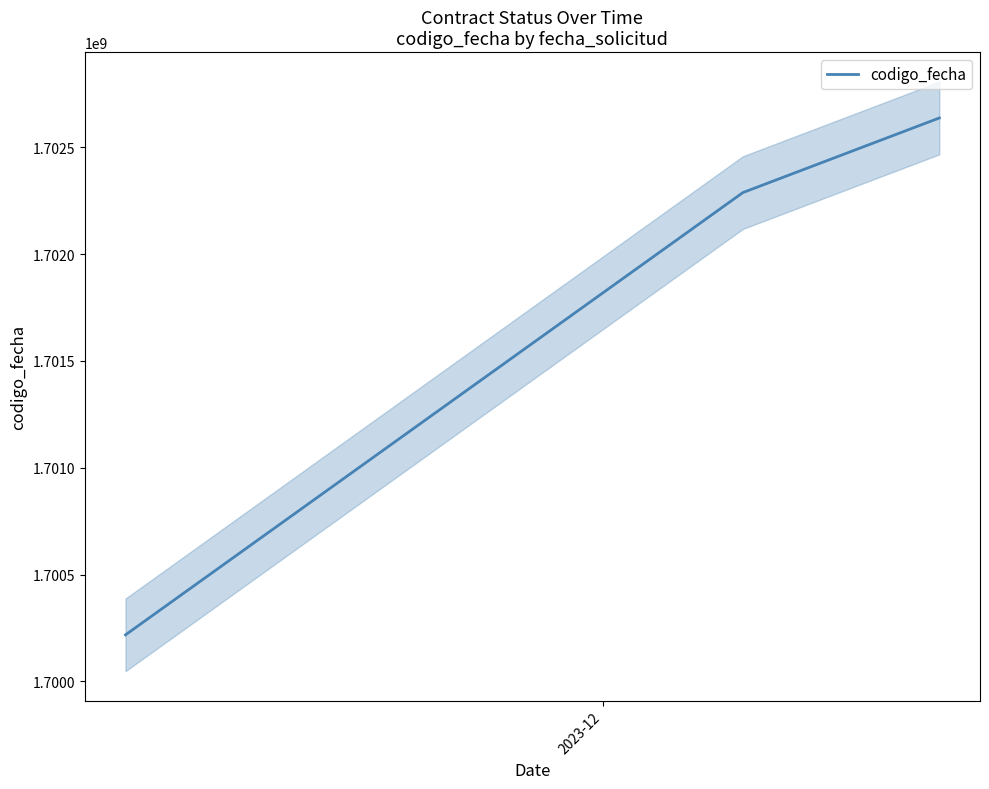

Count the number of data series in this chart.

1